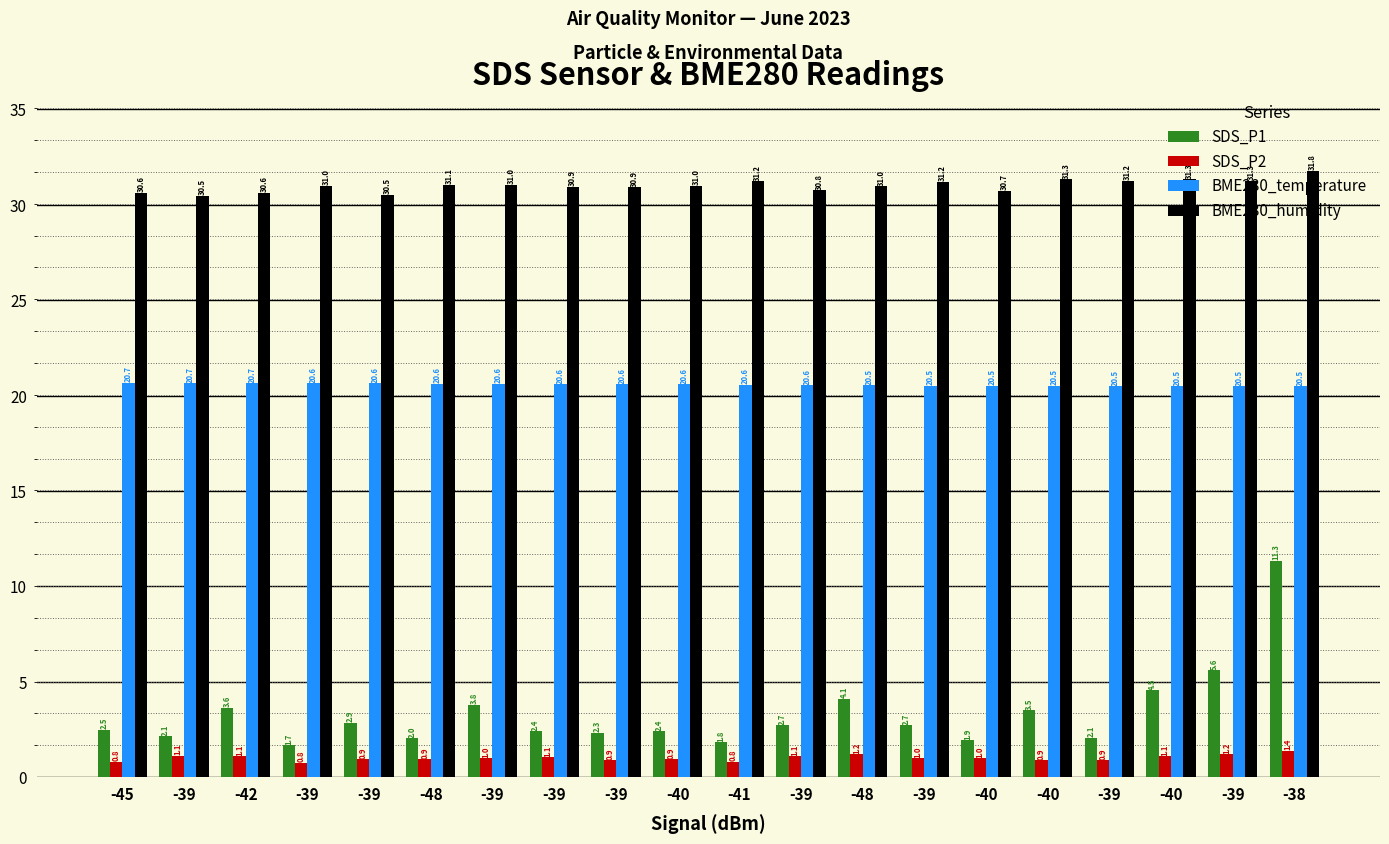

Reading left to right, what are all the values shown in this chart?

SDS_P1: -45=2.5	-39=2.1	-42=3.6	-39=1.7	-39=2.9	-48=2.0	-39=3.8	-39=2.4	-39=2.3	-40=2.4	-41=1.8	-39=2.7	-48=4.1	-39=2.7	-40=1.9	-40=3.5	-39=2.1	-40=4.5	-39=5.6	-38=11.3
SDS_P2: -45=0.8	-39=1.1	-42=1.1	-39=0.8	-39=0.9	-48=0.9	-39=1.0	-39=1.1	-39=0.9	-40=0.9	-41=0.8	-39=1.1	-48=1.2	-39=1.0	-40=1.0	-40=0.9	-39=0.9	-40=1.1	-39=1.2	-38=1.4
BME280_temperature: -45=20.7	-39=20.7	-42=20.7	-39=20.6	-39=20.6	-48=20.6	-39=20.6	-39=20.6	-39=20.6	-40=20.6	-41=20.6	-39=20.6	-48=20.5	-39=20.5	-40=20.5	-40=20.5	-39=20.5	-40=20.5	-39=20.5	-38=20.5
BME280_humidity: -45=30.6	-39=30.5	-42=30.6	-39=31.0	-39=30.5	-48=31.1	-39=31.0	-39=30.9	-39=30.9	-40=31.0	-41=31.2	-39=30.8	-48=31.0	-39=31.2	-40=30.7	-40=31.3	-39=31.2	-40=31.3	-39=31.3	-38=31.8